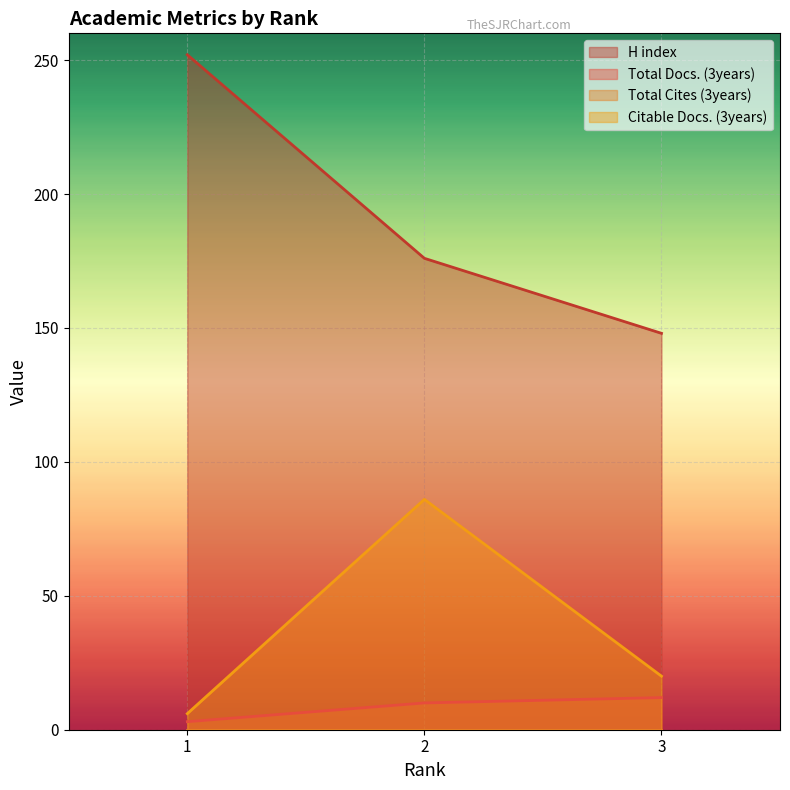

Does the chart display data point markers on the line(s)?

No